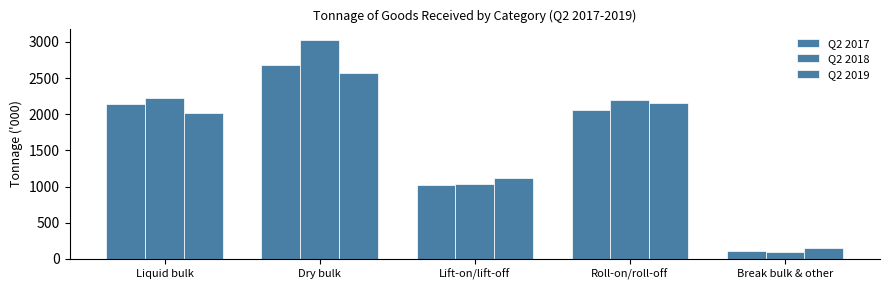

Between Dry bulk and Liquid bulk, which is larger?

Dry bulk